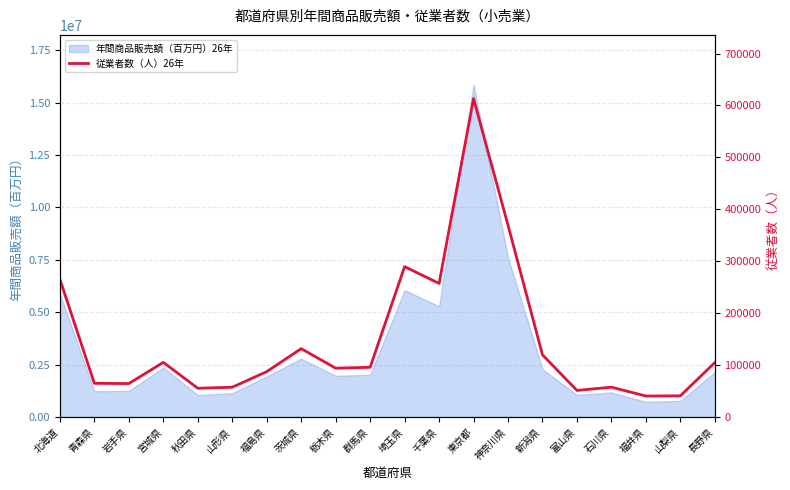

What value does the data have at 長野県, to the nearest 50?

104950